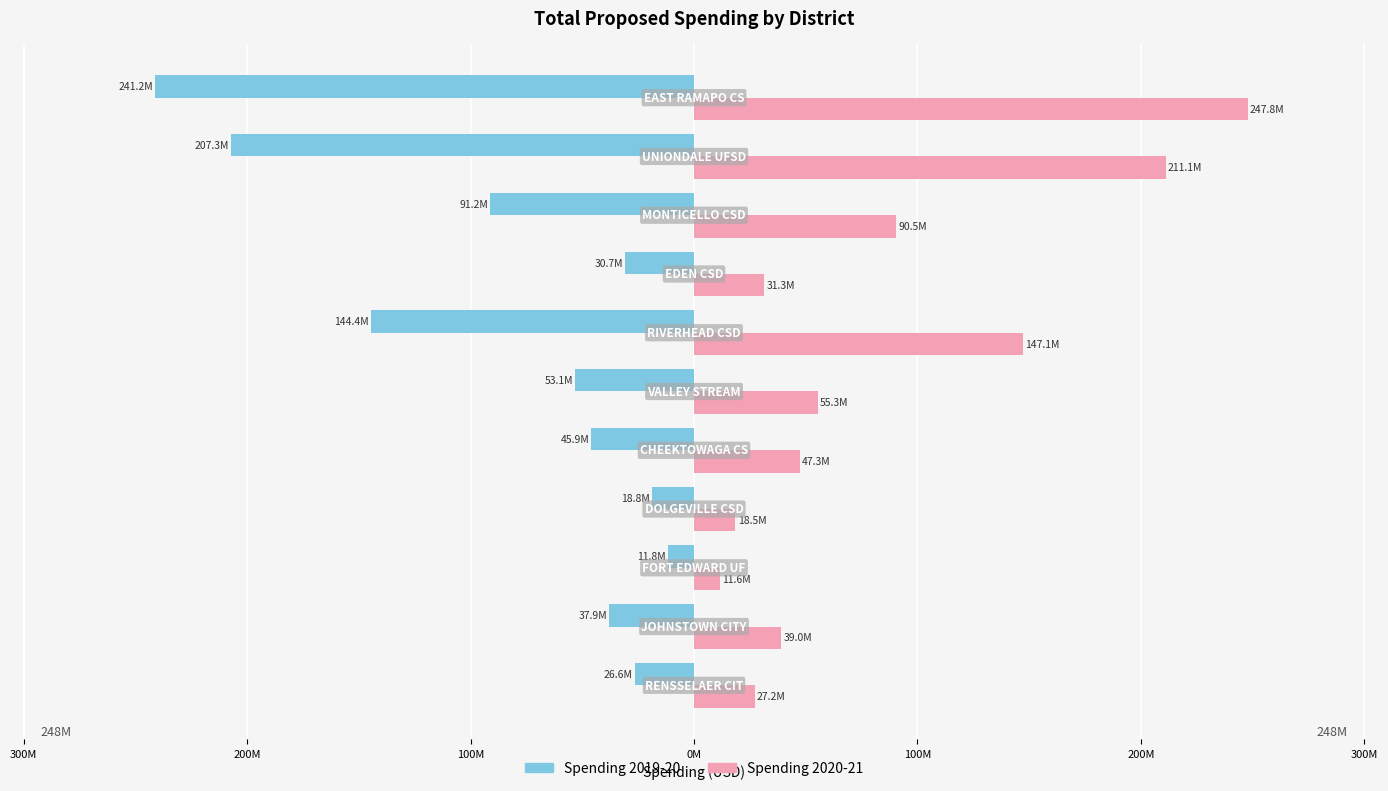

What are all the series names shown in the legend?

Spending 2019-20, Spending 2020-21